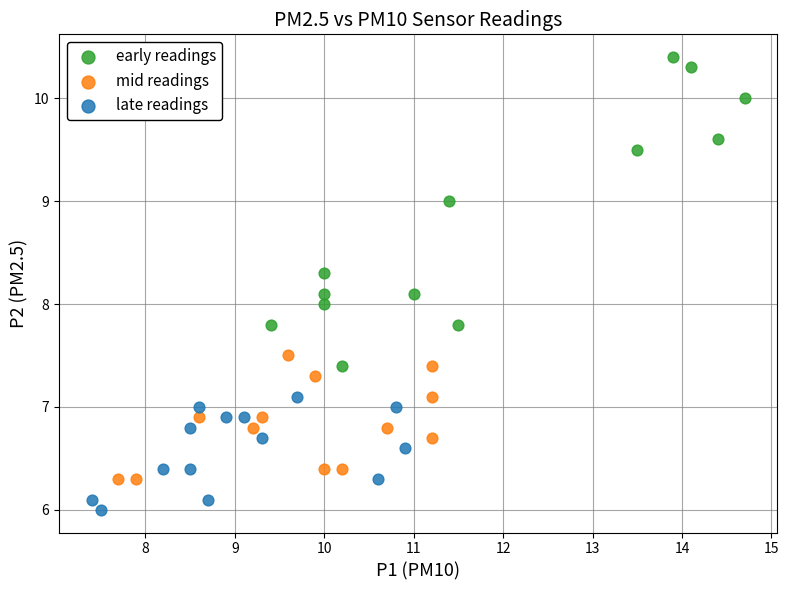

Which series has the widest spread of Y values?

early readings